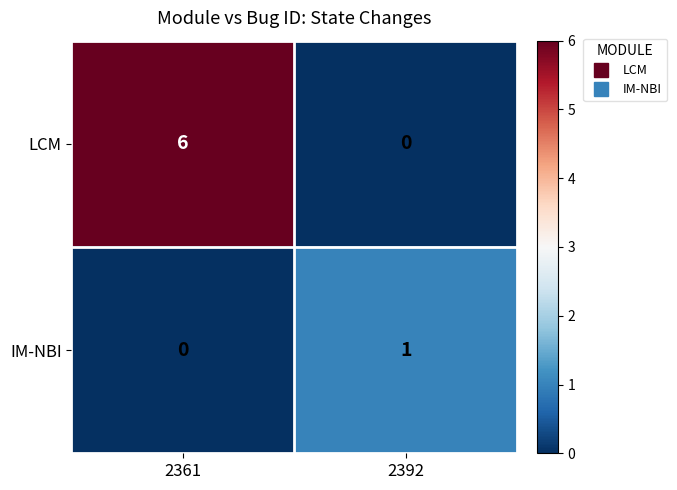

What is the maximum value shown in the chart?

6